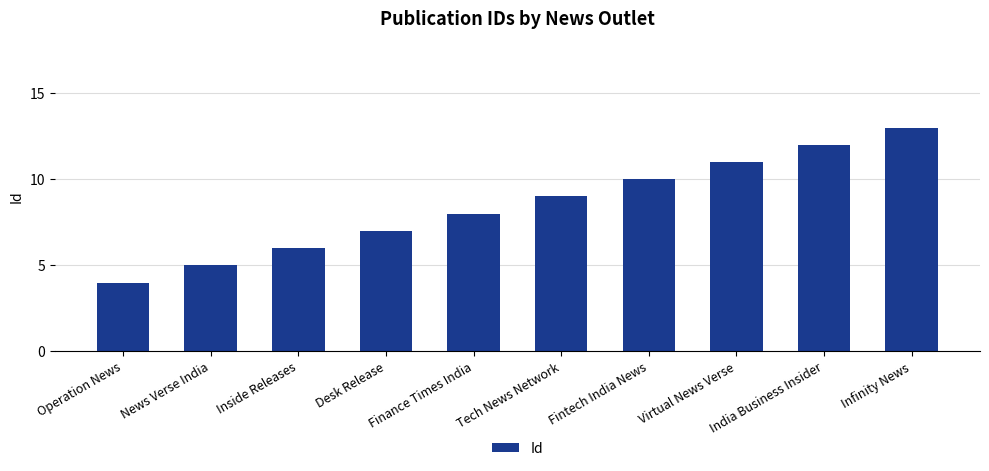

What is the difference between the values at India Business Insider and Desk Release?

5